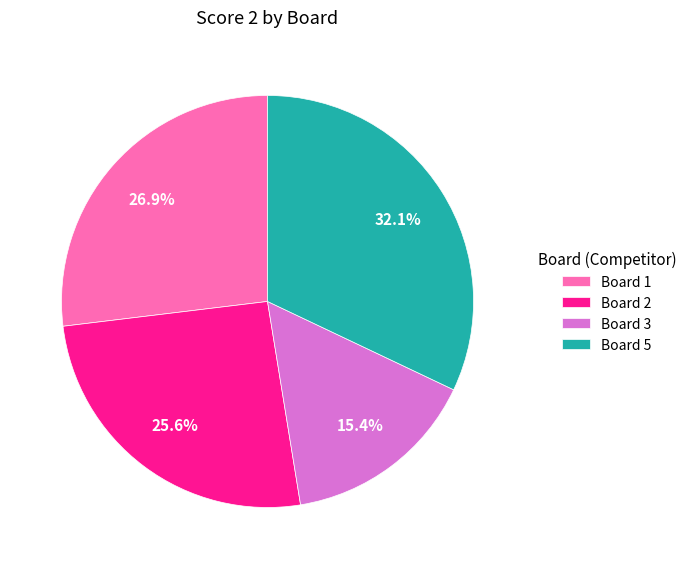

Is there a majority slice in this chart?

No